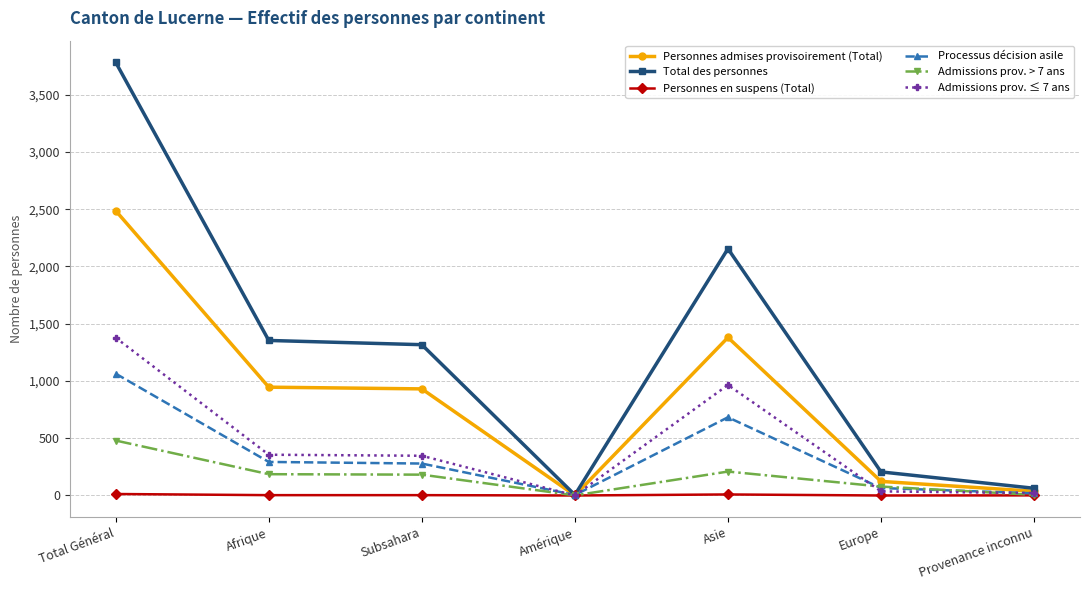

List the series in order of their peak value, lowest first.

Personnes en suspens (Total), Admissions prov. > 7 ans, Processus décision asile, Admissions prov. ≤ 7 ans, Personnes admises provisoirement (Total), Total des personnes